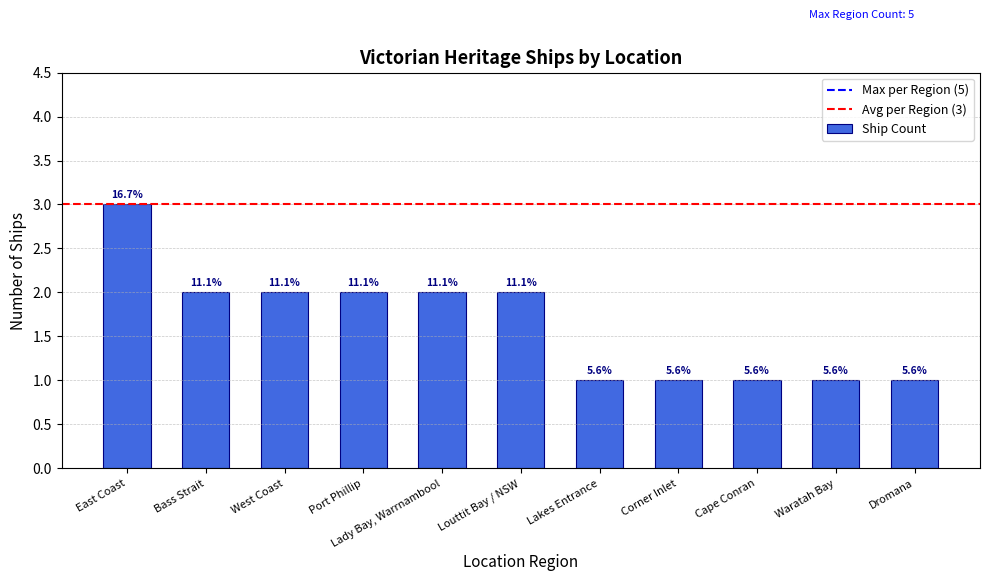

Are the bars grouped side by side (vs. stacked)?

No